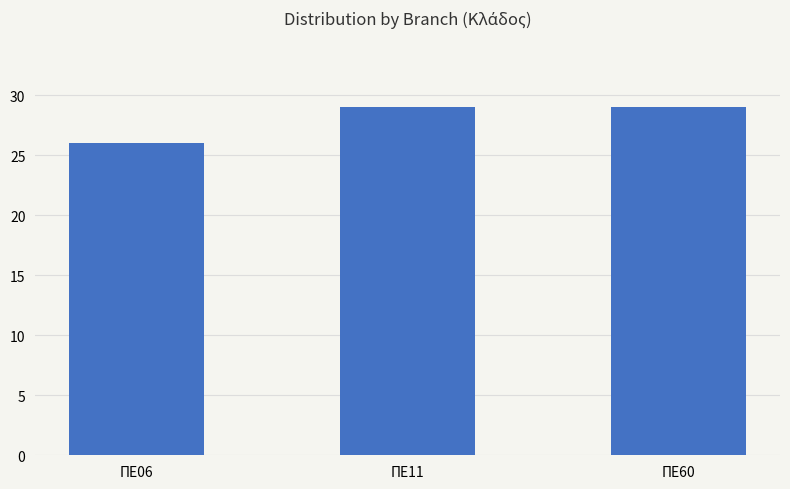

The chart shows a value of 11 at ΠΕ60. True or false?

False